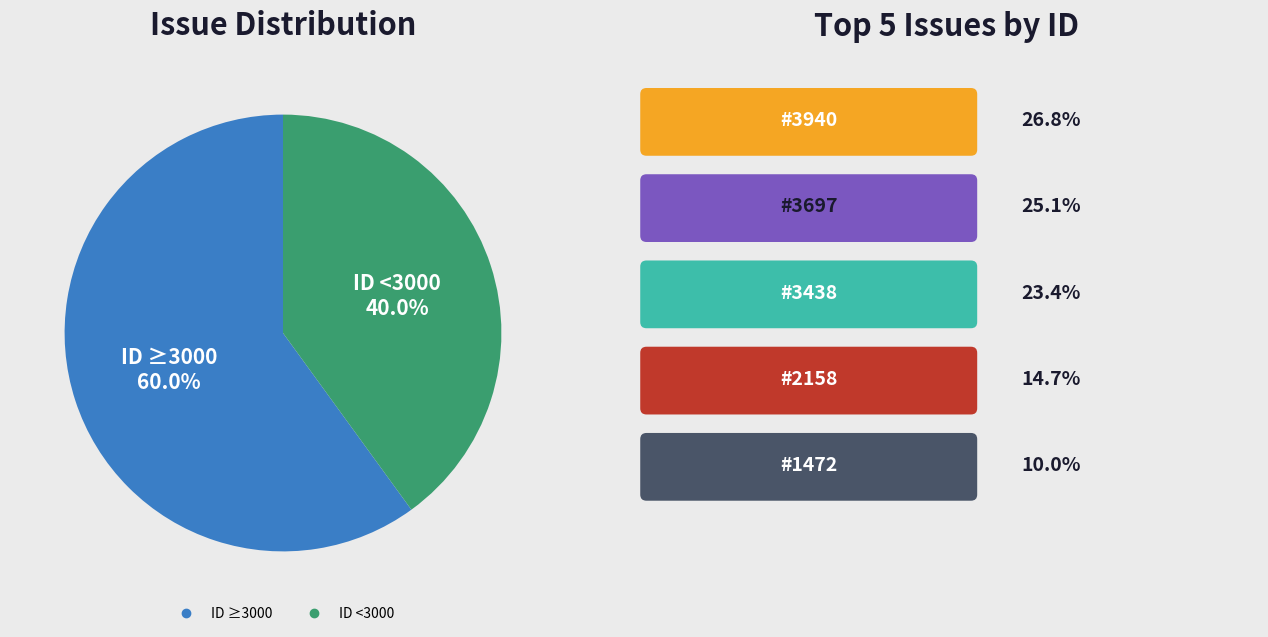

How many segments does this pie chart have?

2